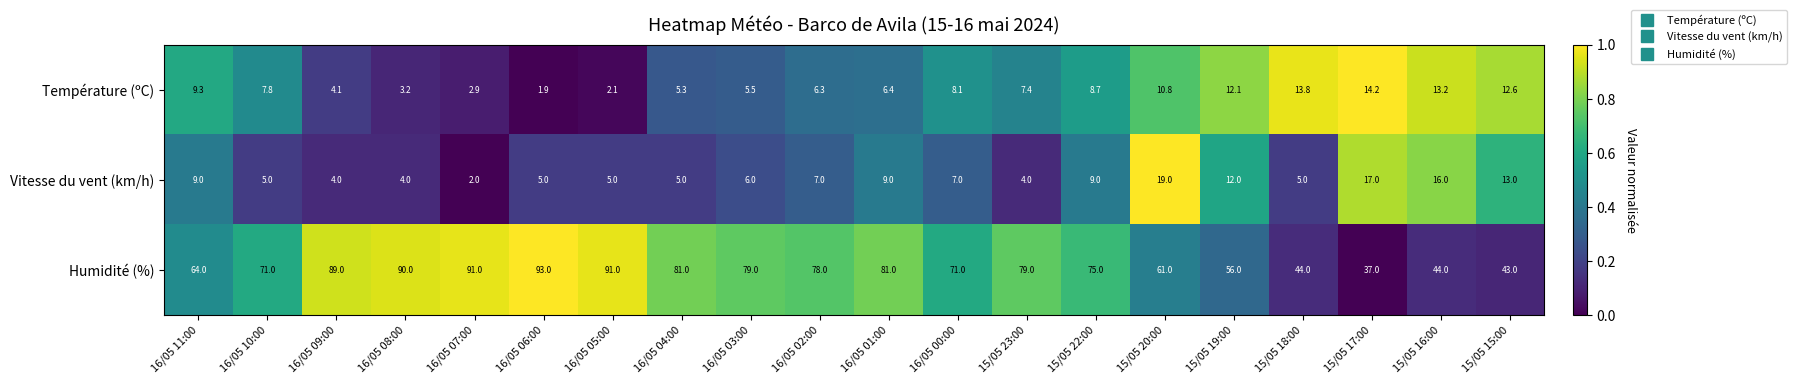

List the series in order of their peak value, highest first.

Humidité (%), Vitesse du vent (km/h), Température (ºC)